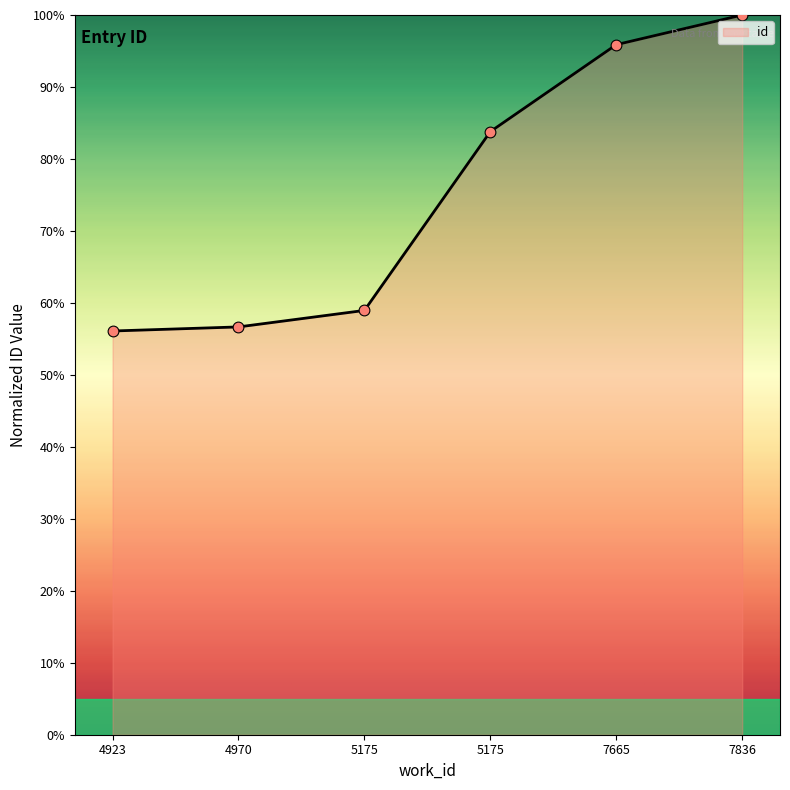

Which has a higher value, 5175 or 4923?

5175